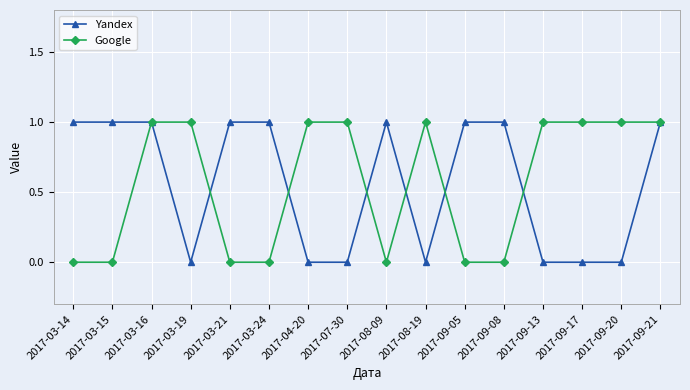

At 2017-09-08, list the series in order from largest to smallest.

Yandex, Google